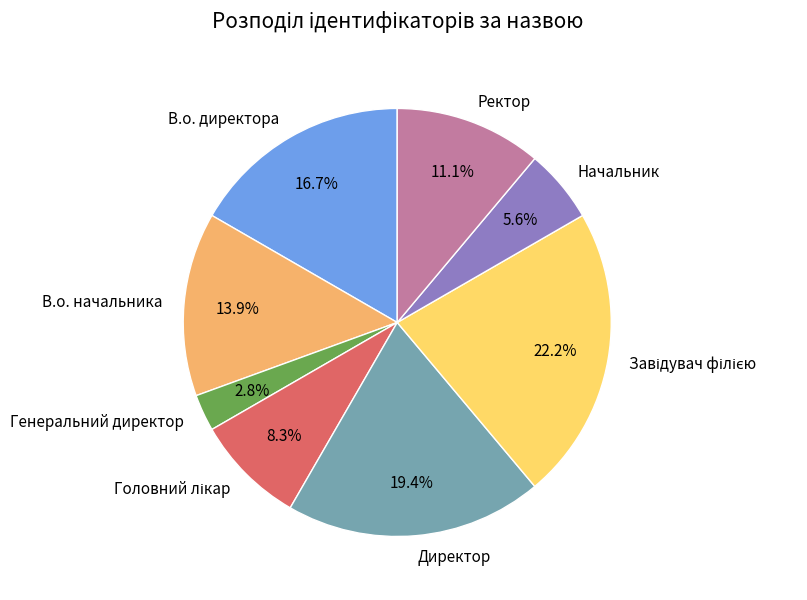

What portion of the pie excludes Генеральний директор?

97.2%